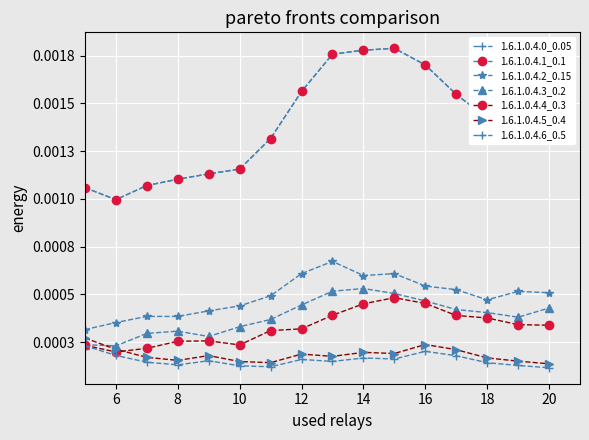

Does the chart have visible grid lines?

Yes